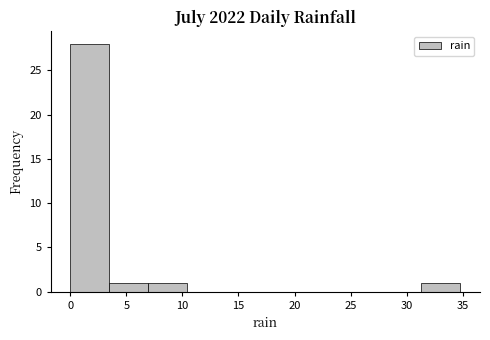

How tall is the bar that spans 3.5 to 7.0 on the x-axis? Neither the bar edges nor the heights are printed on the chart, so give them approximately, as read against the axes.

1